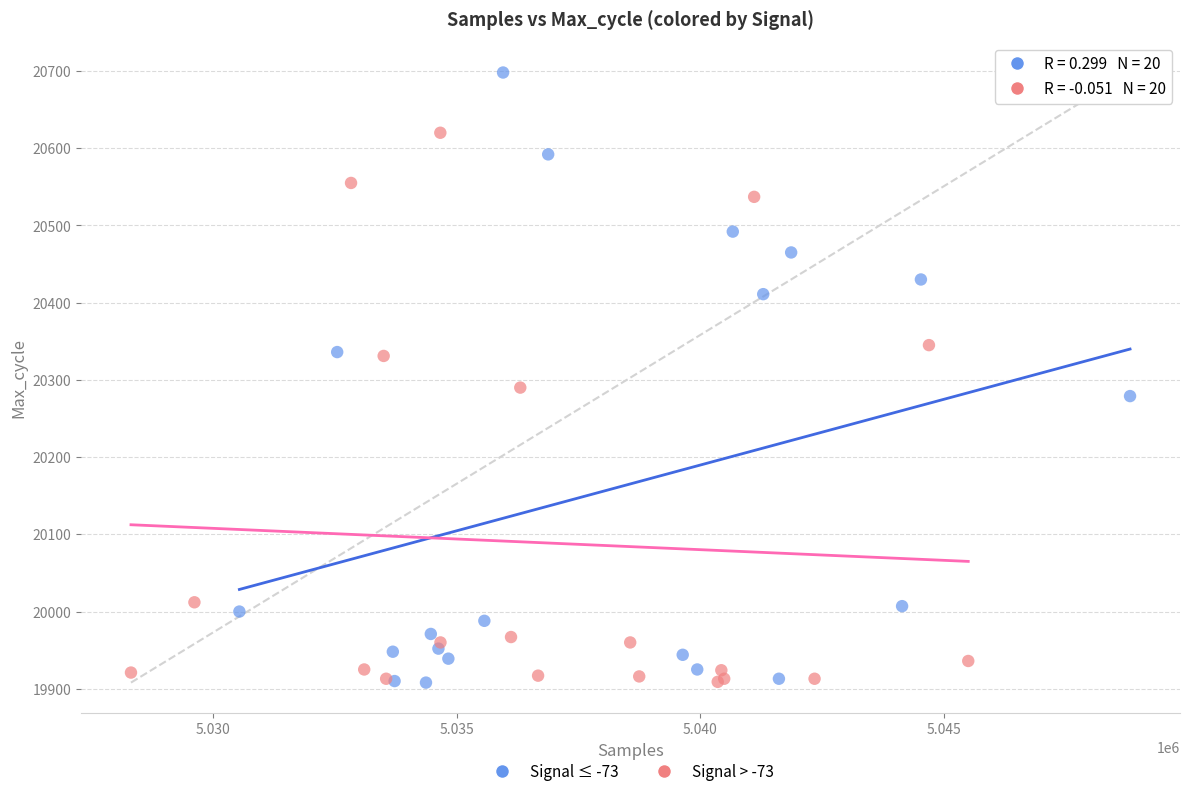

Which series reaches the maximum Y coordinate?

Signal ≤ -73